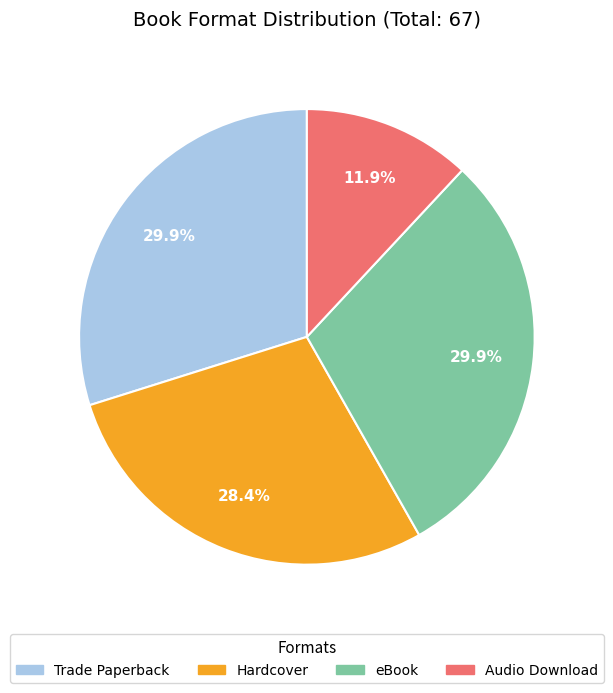

What percentage do Audio Download and Hardcover together represent?

40.3%